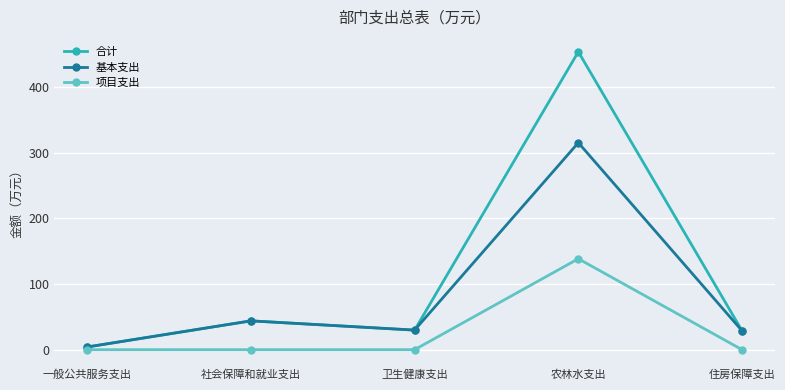

Which category has the lowest value in the 基本支出 series?

一般公共服务支出